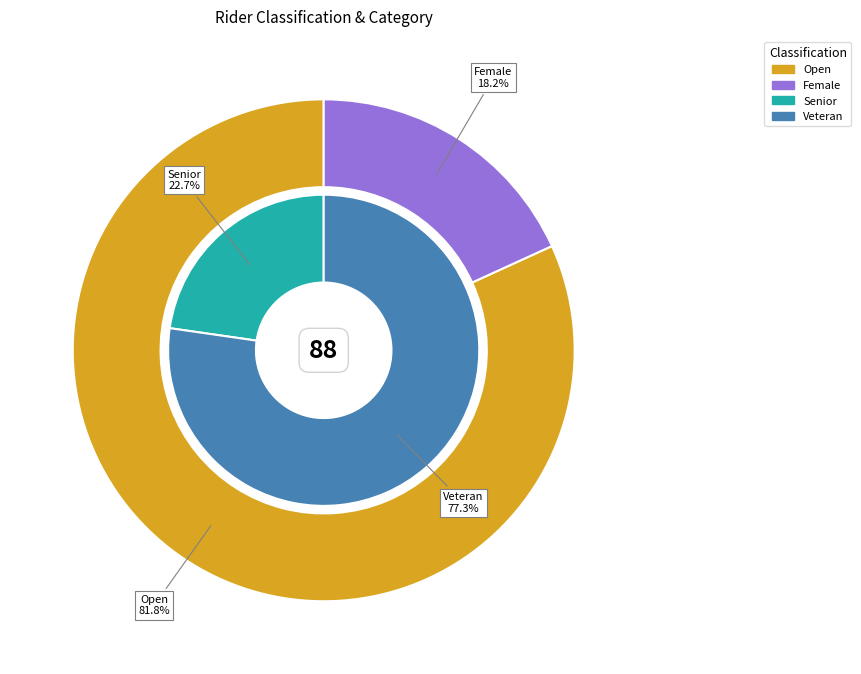

How many segments does this pie chart have?

2